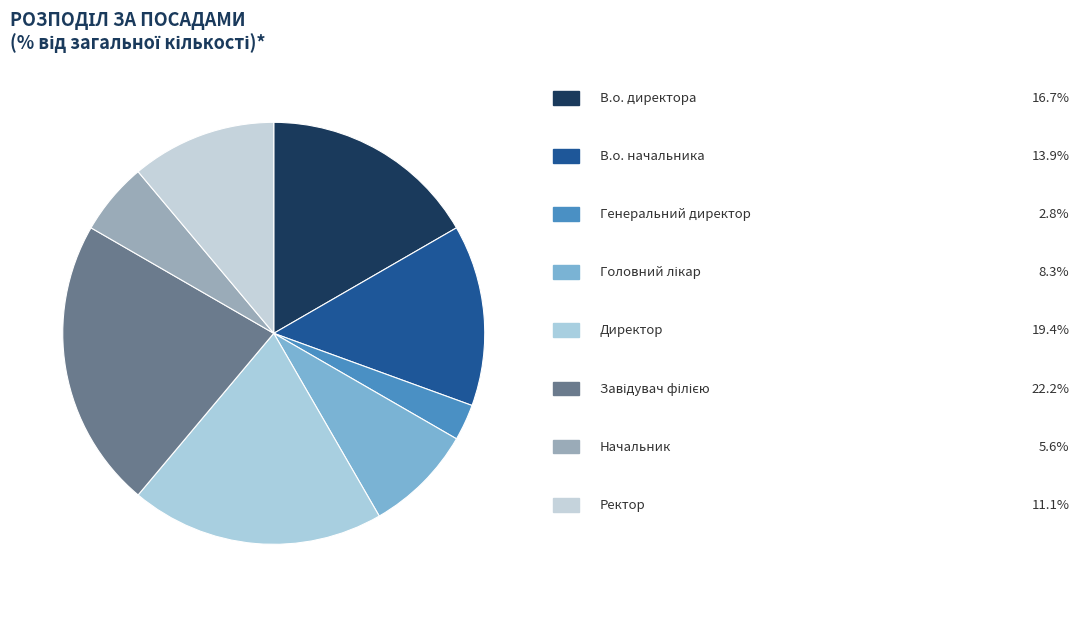

How many segments does this pie chart have?

8